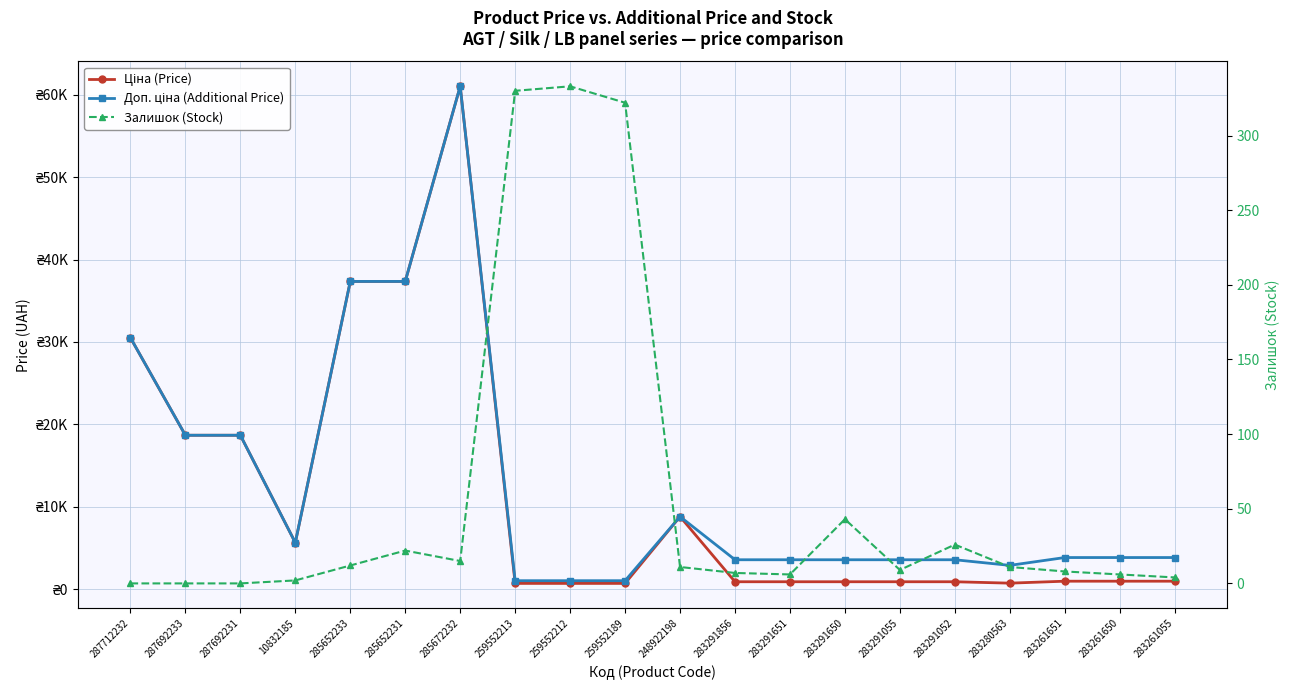

How many data points in Залишок (Stock) are less than 11?

10